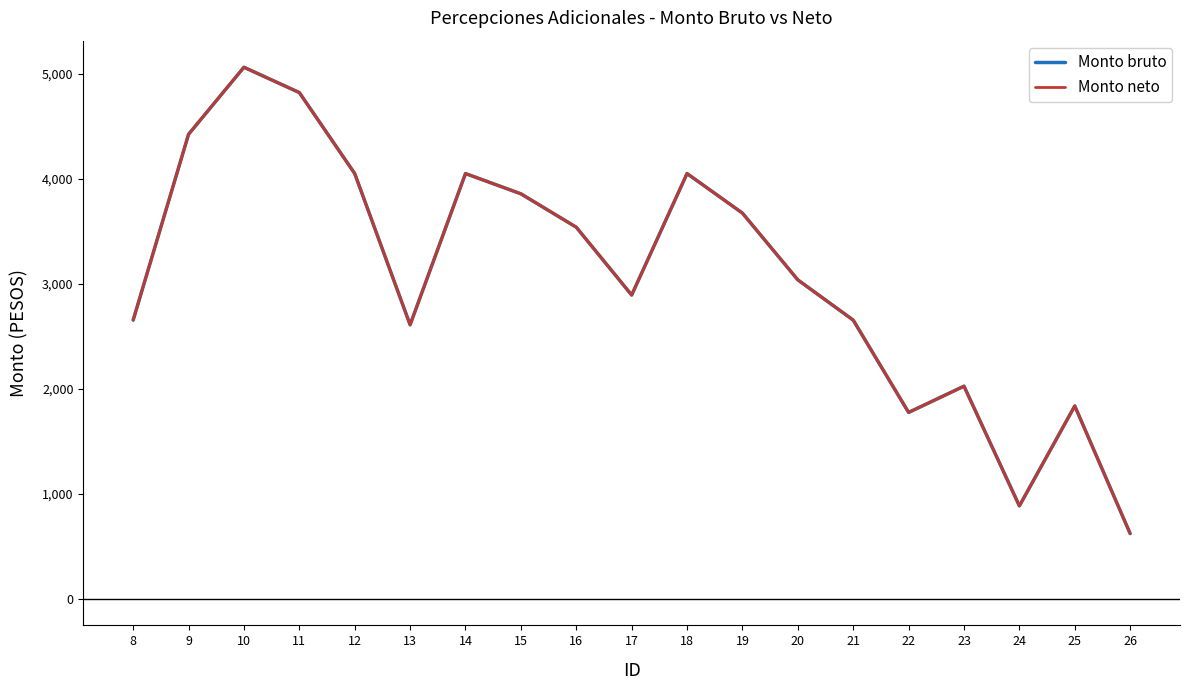

Is it true that Monto neto equals 2655.4 at 8?

True